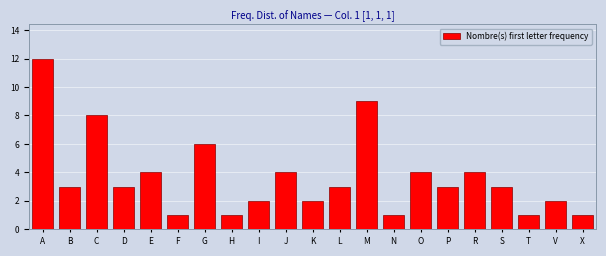

Reading right to left, extract all data points from this chart.

1	2	1	3	4	3	4	1	9	3	2	4	2	1	6	1	4	3	8	3	12